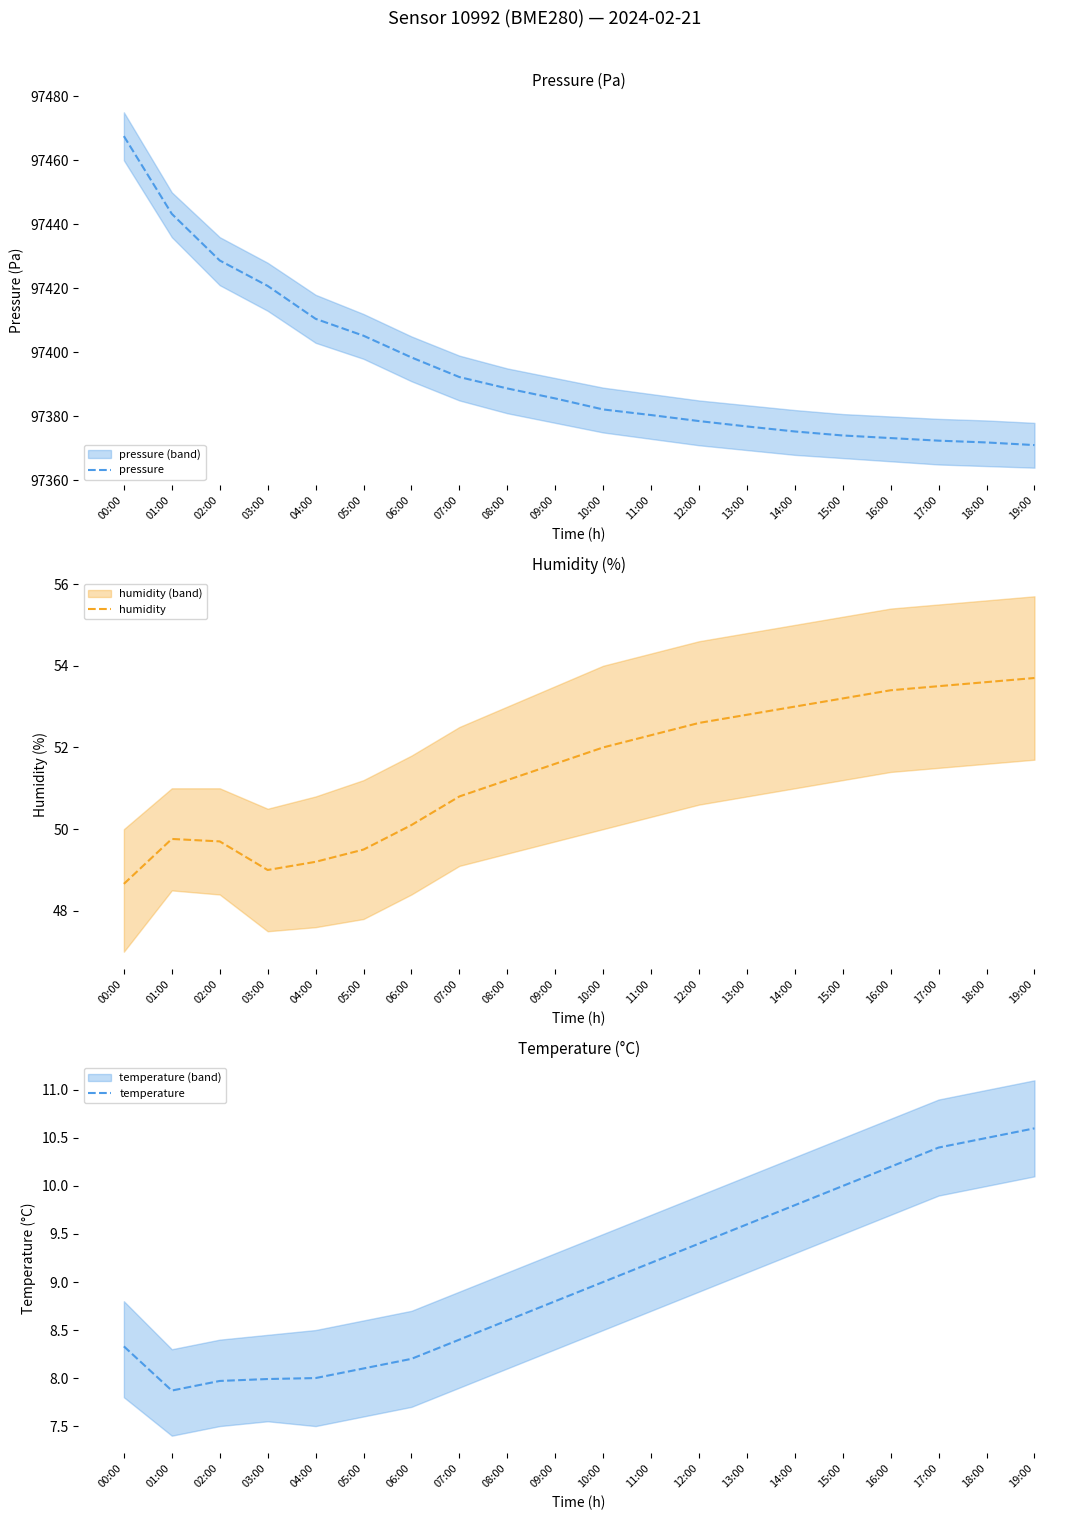

At which category does the chart reach its peak across all series?

00:00